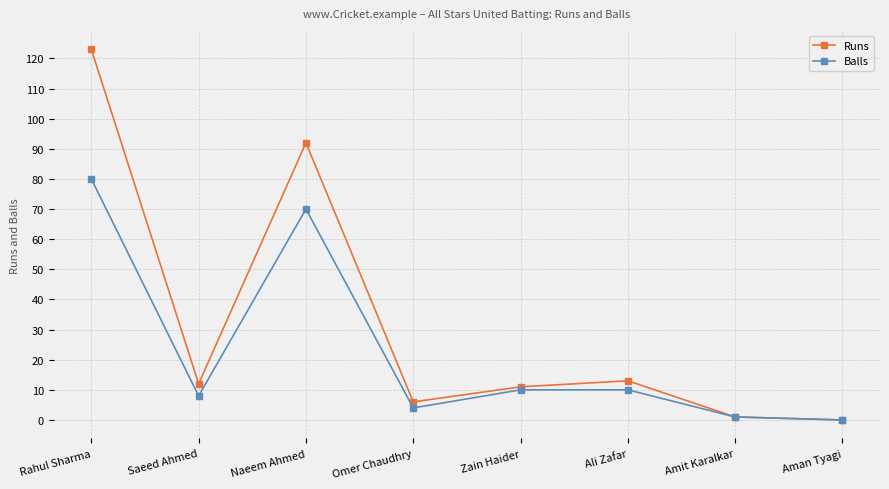

What is the difference between the highest and lowest values at Zain Haider?

1